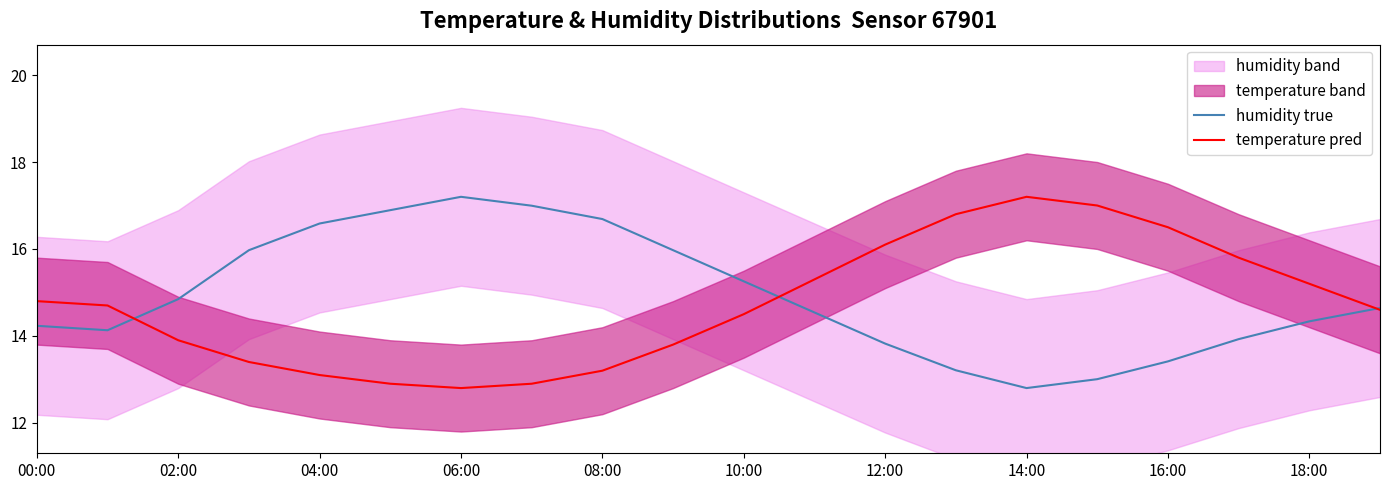

True or false: humidity true has a value of 4.5 at 12:00.

False